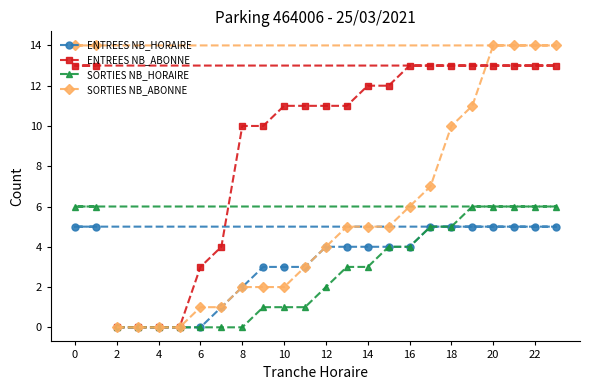

Does the chart have visible grid lines?

No